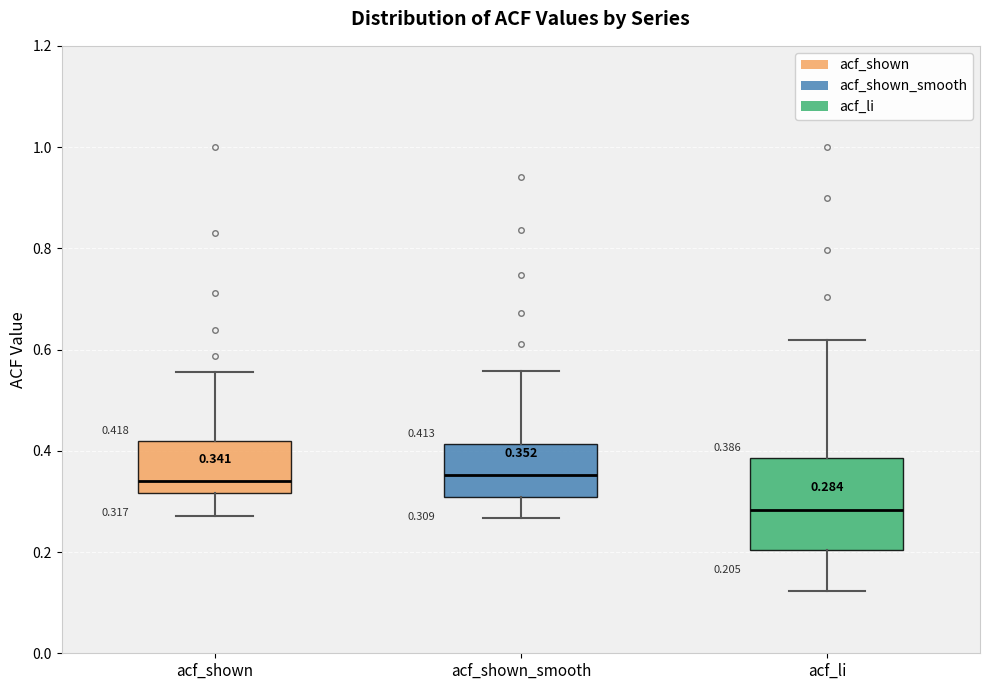

Comparing the boxes themselves (not the whiskers), which one is the tallest?

acf_li